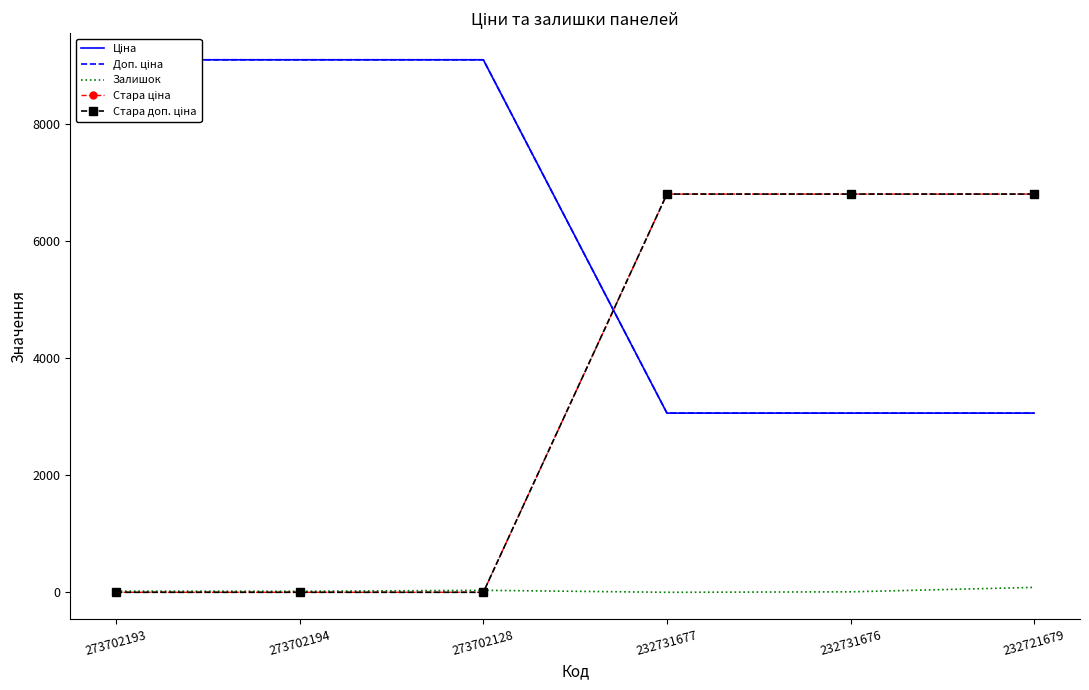

Reading left to right, what are all the values shown in this chart?

Ціна: 273702193=9092.0	273702194=9092.0	273702128=9092.0	232731677=3059.7	232731676=3059.7	232721679=3059.7
Доп. ціна: 273702193=9092.0	273702194=9092.0	273702128=9092.0	232731677=3060.0	232731676=3060.0	232721679=3060.0
Залишок: 273702193=20.0	273702194=18.0	273702128=34.0	232731677=0.0	232731676=8.0	232721679=84.0
Стара ціна: 273702193=0.0	273702194=0.0	273702128=0.0	232731677=6799.2	232731676=6799.2	232721679=6799.2
Стара доп. ціна: 273702193=0.0	273702194=0.0	273702128=0.0	232731677=6799.2	232731676=6799.2	232721679=6799.2